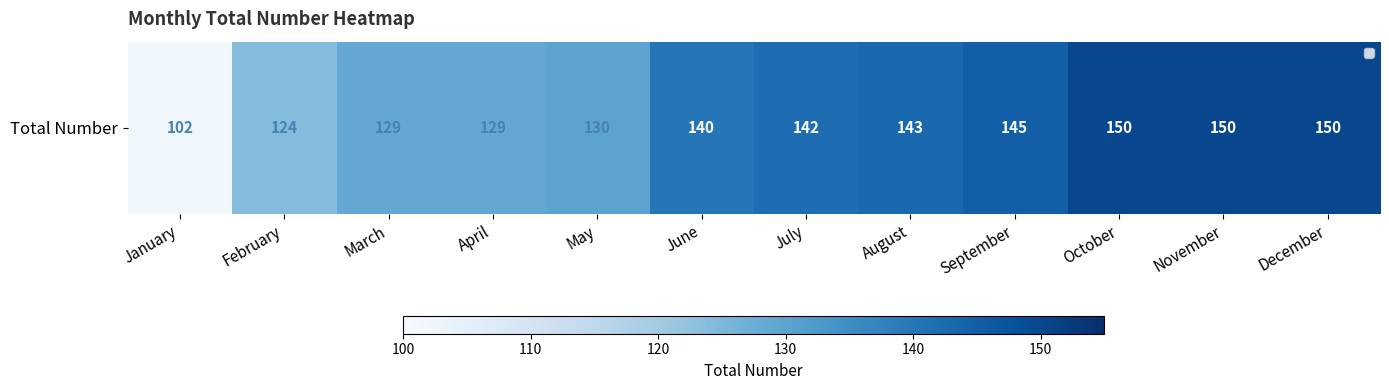

What is the ratio of the value at August to the value at February?

1.2